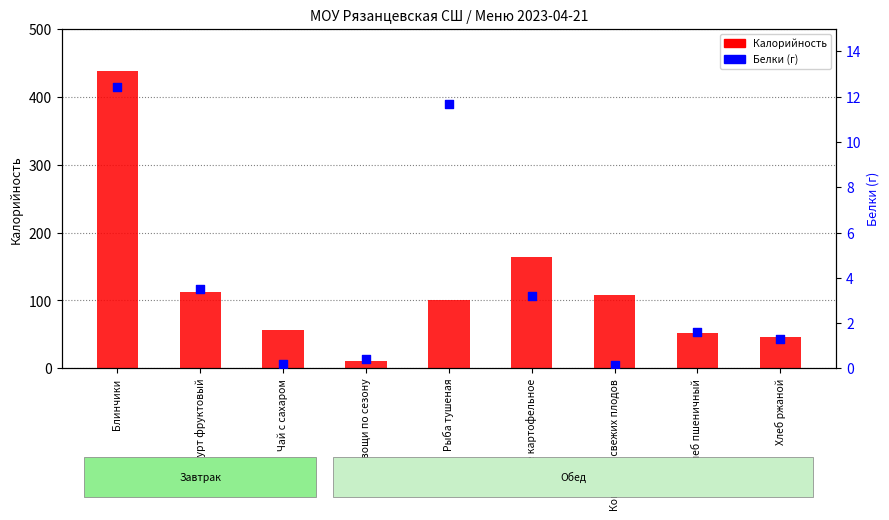

Which series has the largest total across all categories?

Калорийность